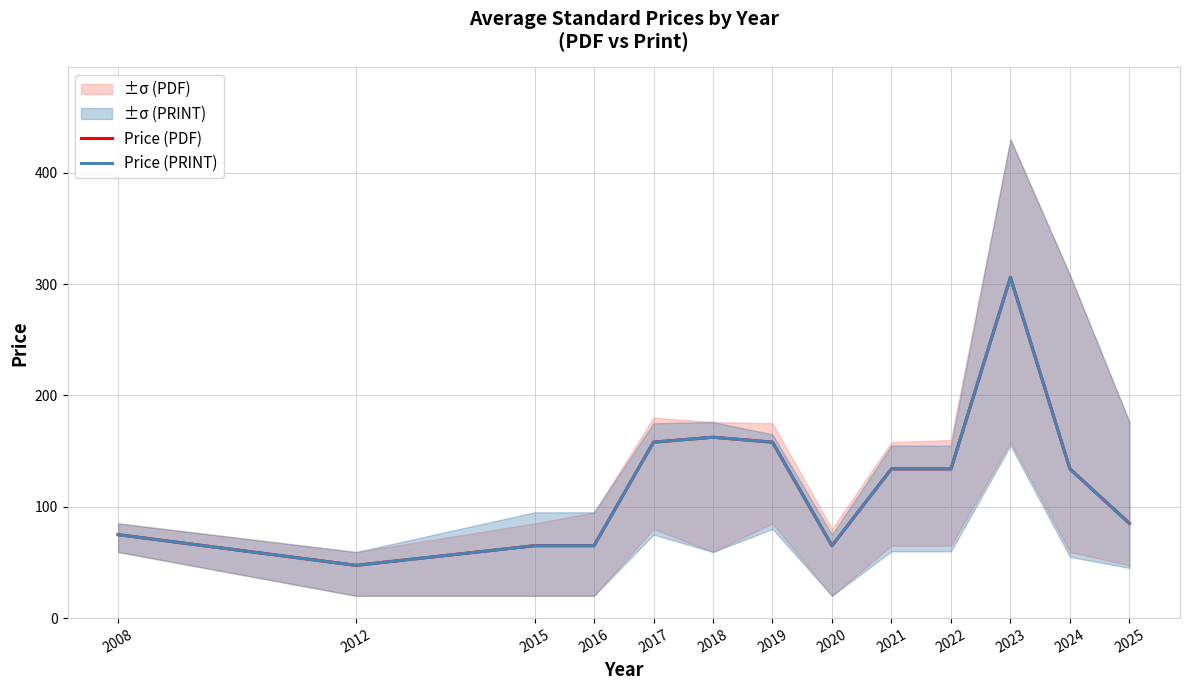

What is the difference between the Price (PDF) values at 2018 and 2017?

4.4